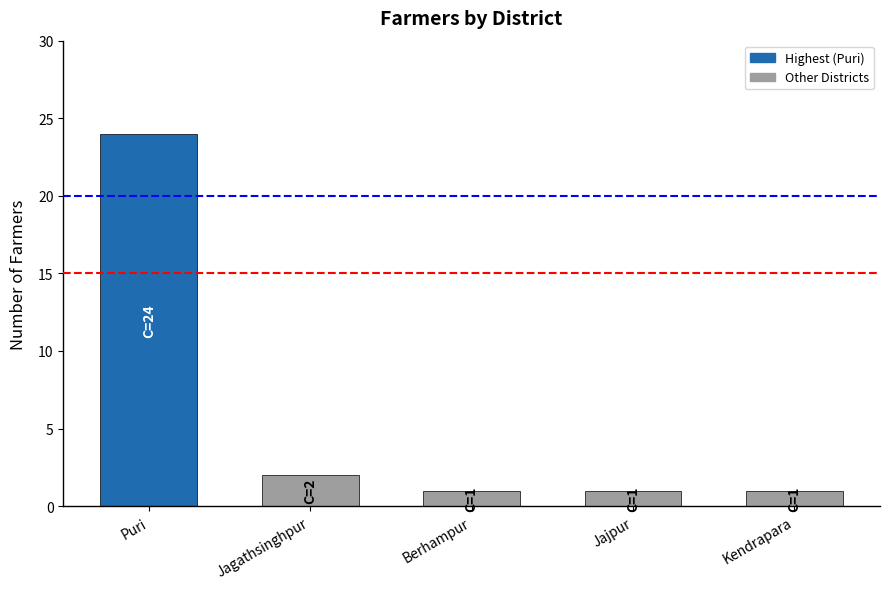

Is it true that the value at Puri is 24?

True